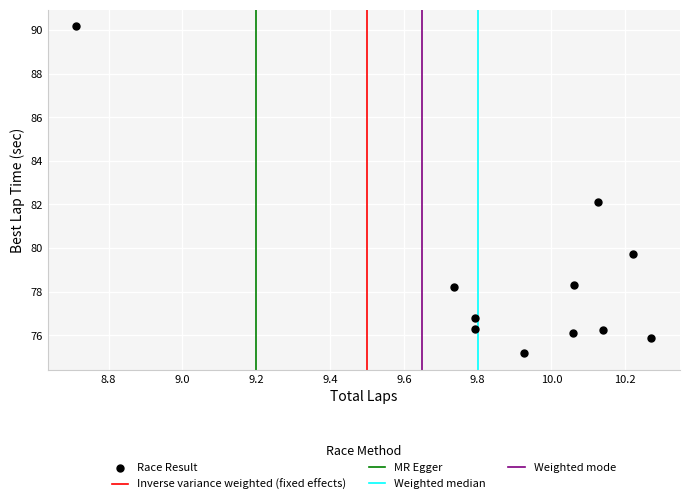

What is the range of Y values (max minus min)?

15.0